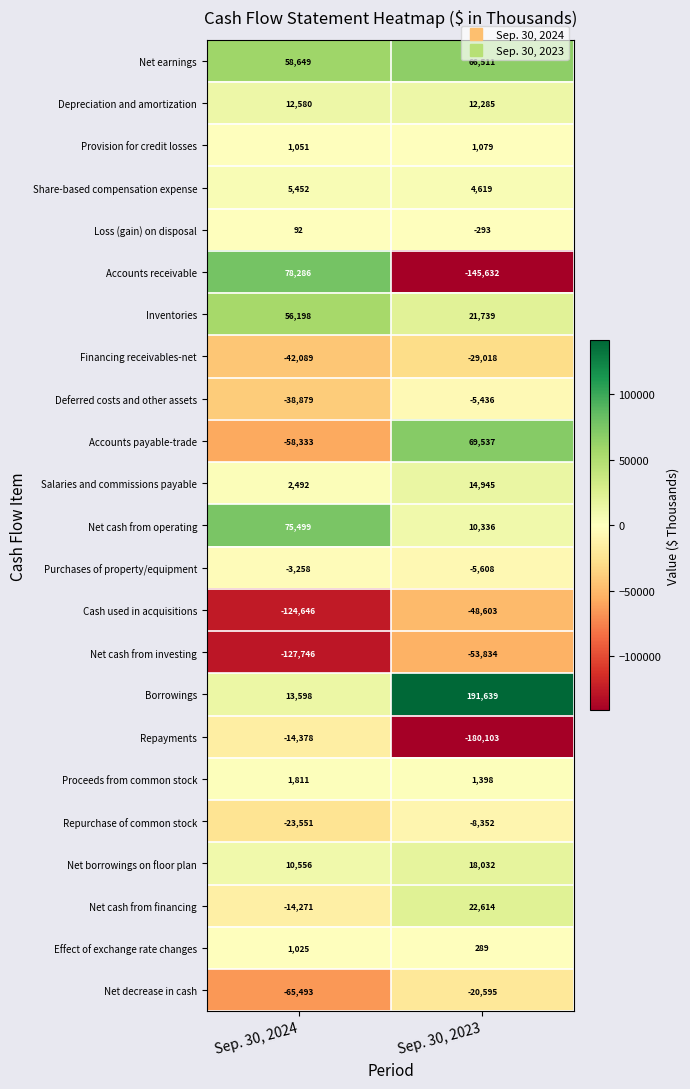

Is the value of Accounts receivable at Sep. 30, 2024 greater than the value of Inventories at Sep. 30, 2023?

Yes